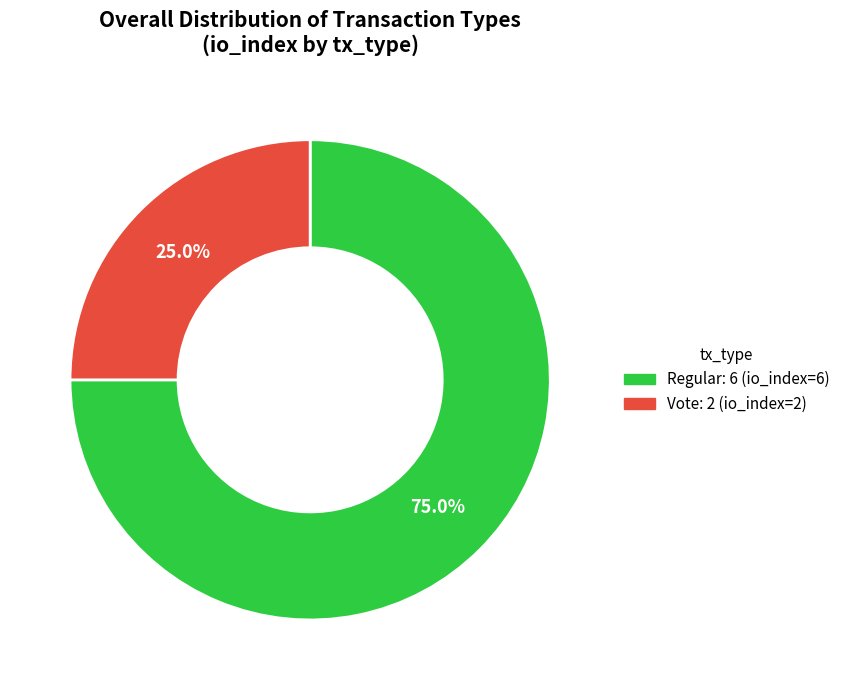

The Vote slice represents 18% of the pie. True or false?

False